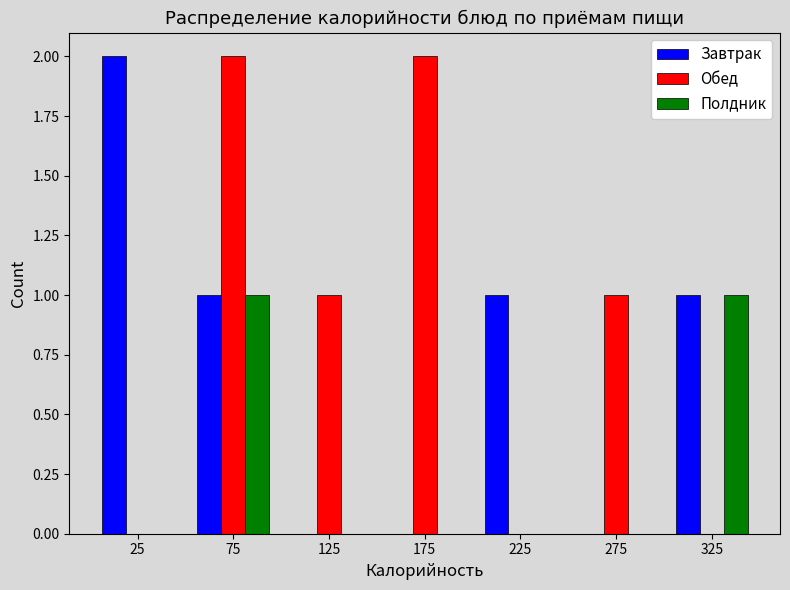

Reading left to right, list every range on the x-axis with the height of the bar of each series over it. The values are not printed on the chart, so give them approximately, as read against the axis.

0 to 50: Завтрак=2	Обед=0	Полдник=0
50 to 100: Завтрак=1	Обед=2	Полдник=1
100 to 150: Завтрак=0	Обед=1	Полдник=0
150 to 200: Завтрак=0	Обед=2	Полдник=0
200 to 250: Завтрак=1	Обед=0	Полдник=0
250 to 300: Завтрак=0	Обед=1	Полдник=0
300 to 350: Завтрак=1	Обед=0	Полдник=1